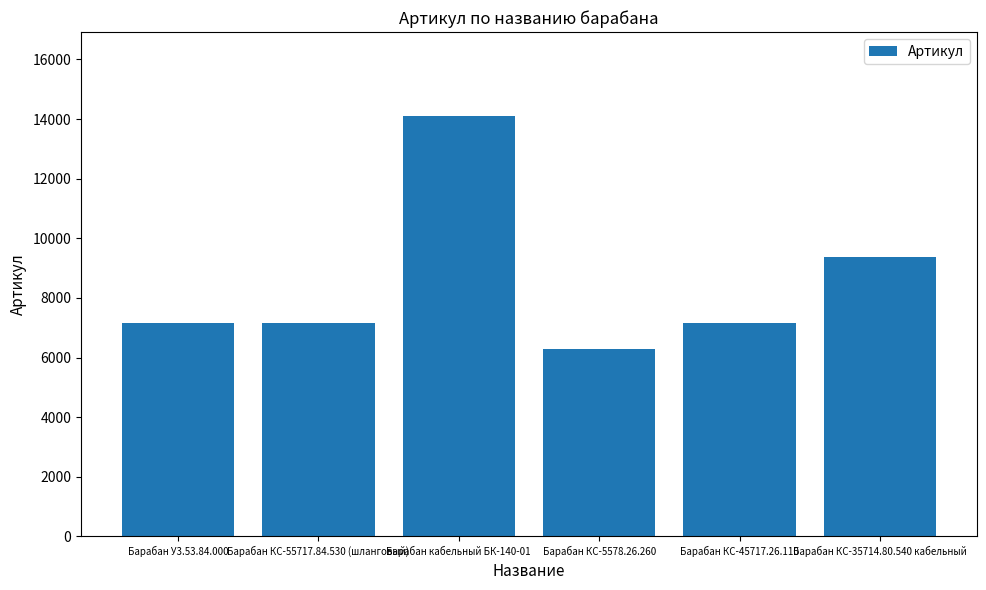

What is the label of the 2nd bar from the right?

Барабан КС-45717.26.110